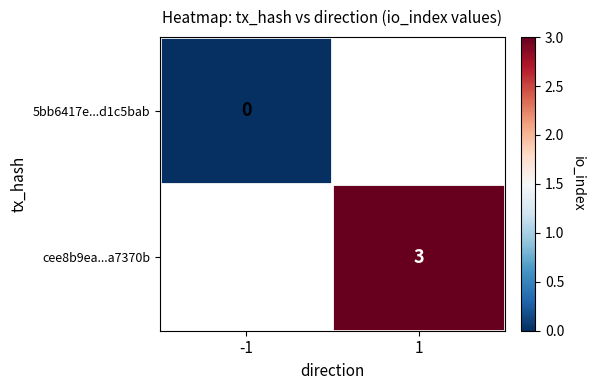

At how many categories does at least one series exceed 2?

1